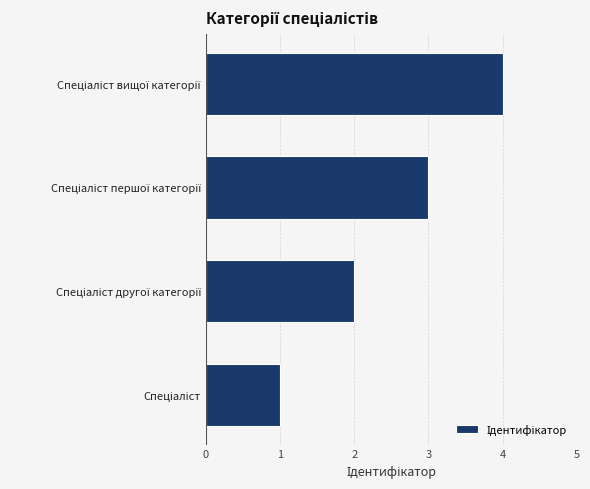

What is the sum of all values?

10